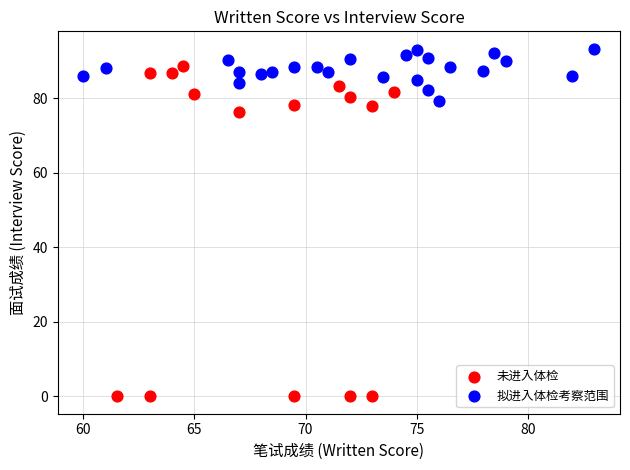

Which series has the largest Y range (max minus min)?

未进入体检